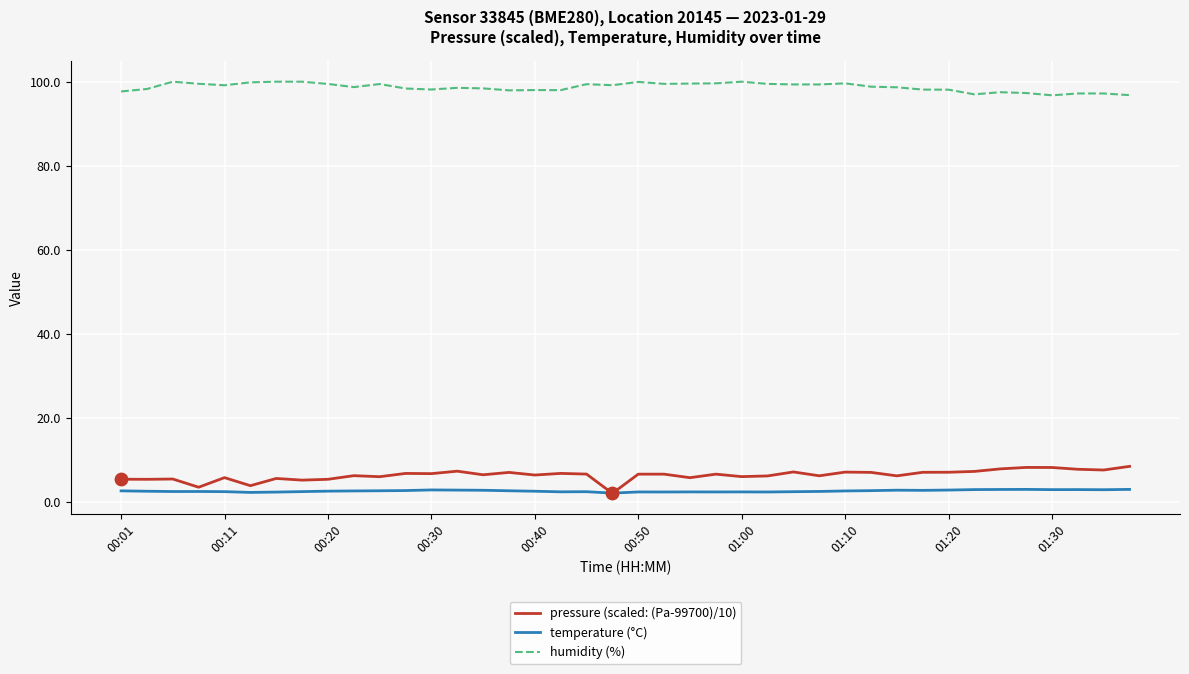

Which series has the largest total across all categories?

humidity (%)